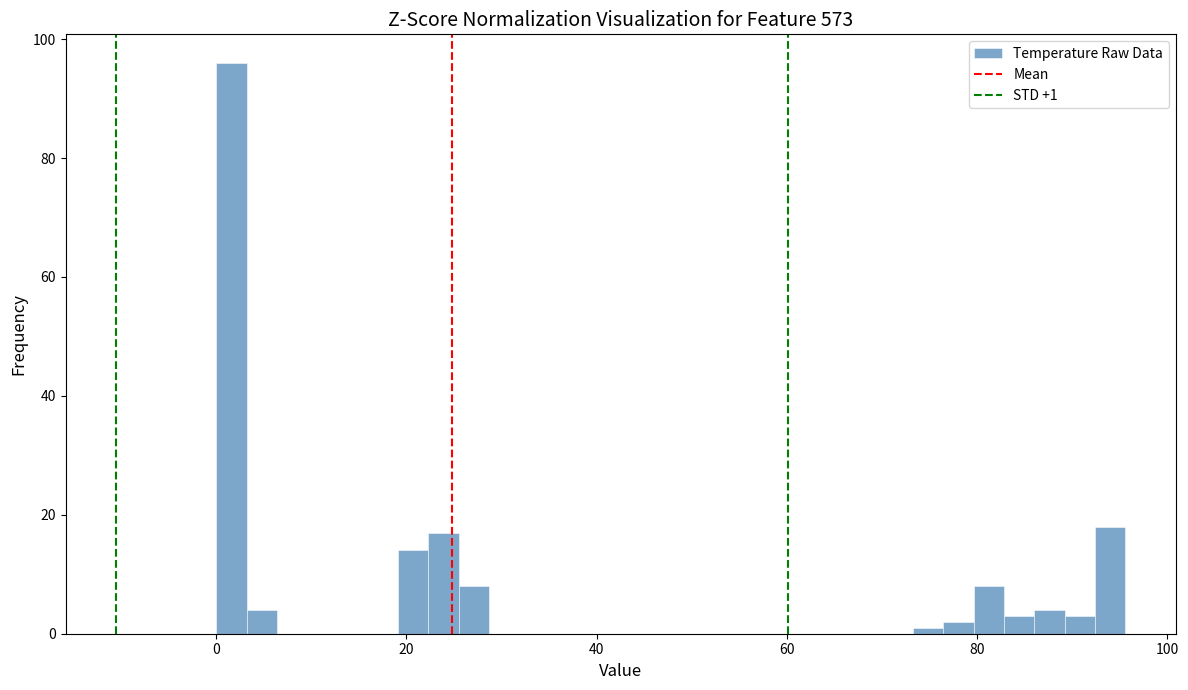

Read against the x-axis, roughly where is the centre of the tallest bar?

2